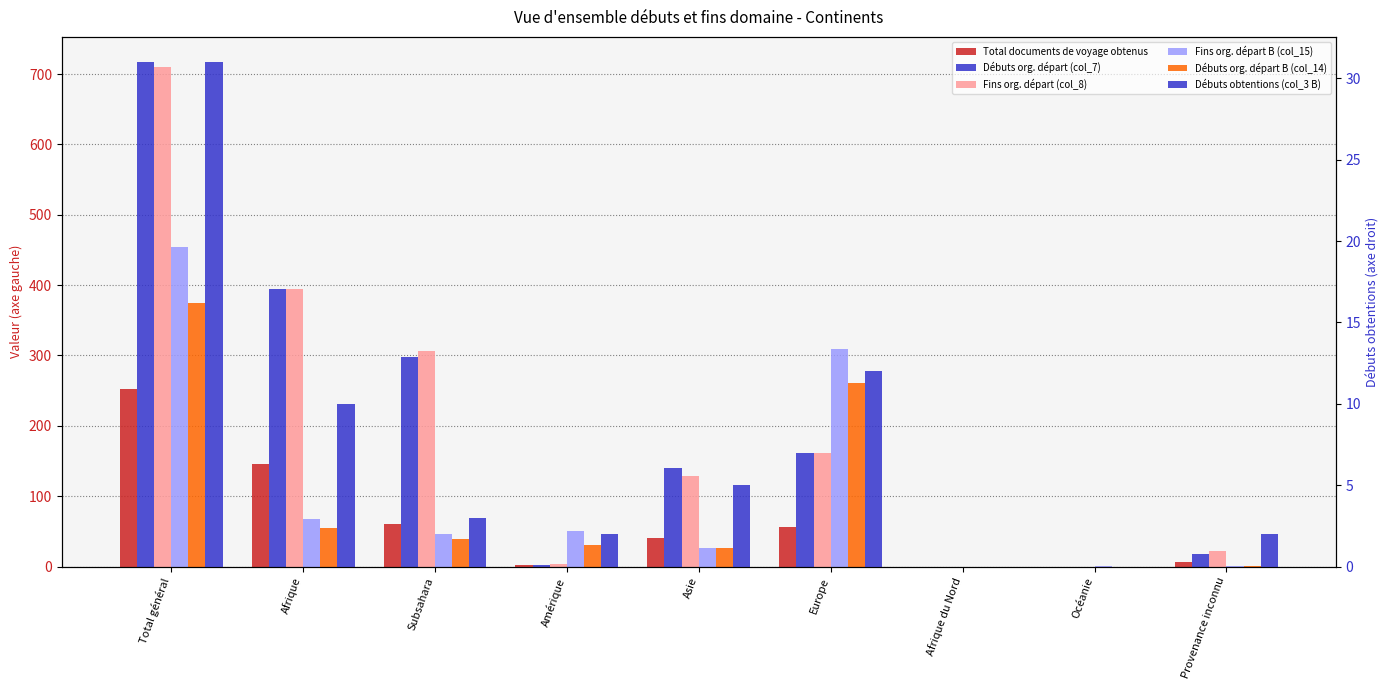

The Total documents de voyage obtenus series shows -157 at Océanie. True or false?

False